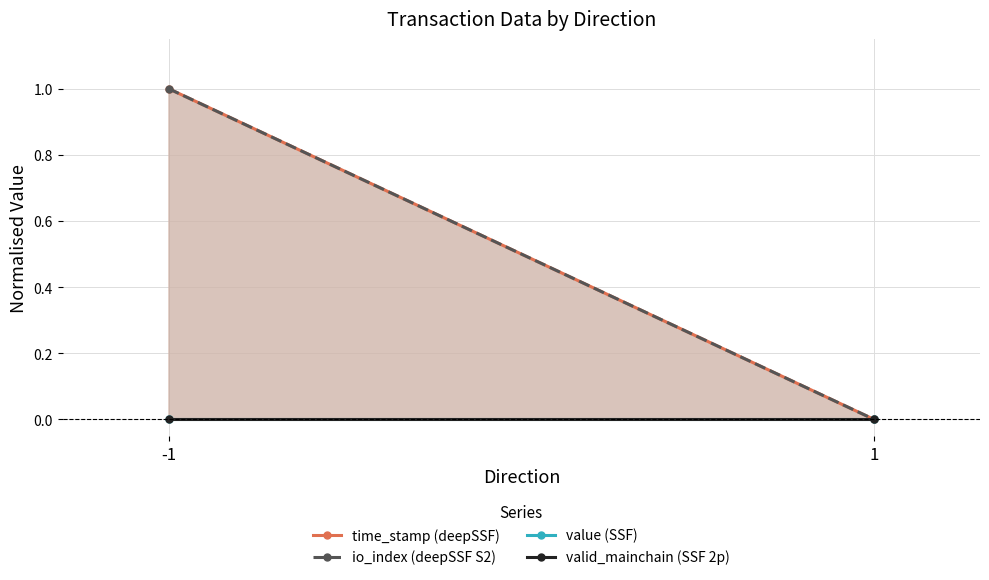

Which category has the highest value in the valid_mainchain (SSF 2p) series?

-1